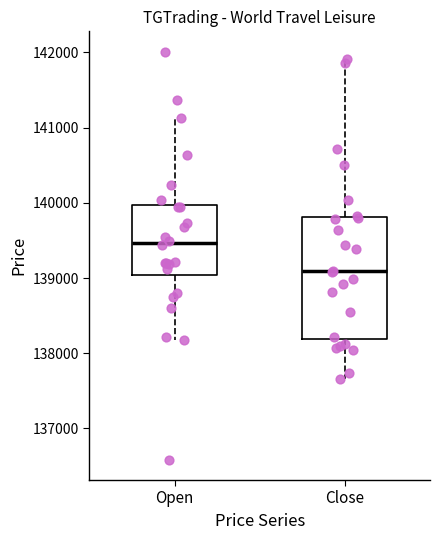

Reading left to right, read every box against the y-axis: the position of its median line, the range the box covers, and the ends of its whiskers. The values are not printed on the chart, so give them approximately, as read against the axis.

Open: median 139500, box 139000 to 140000, whiskers 138200 to 141100
Close: median 139100, box 138200 to 139800, whiskers 137700 to 141900